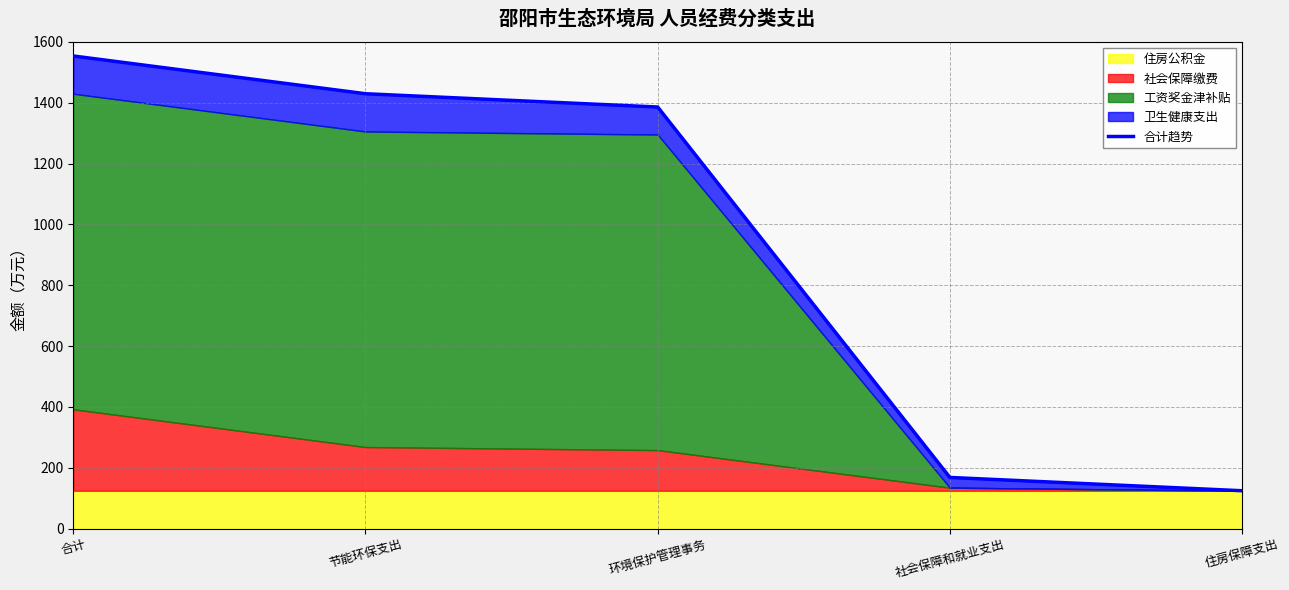

Does the chart have visible grid lines?

Yes